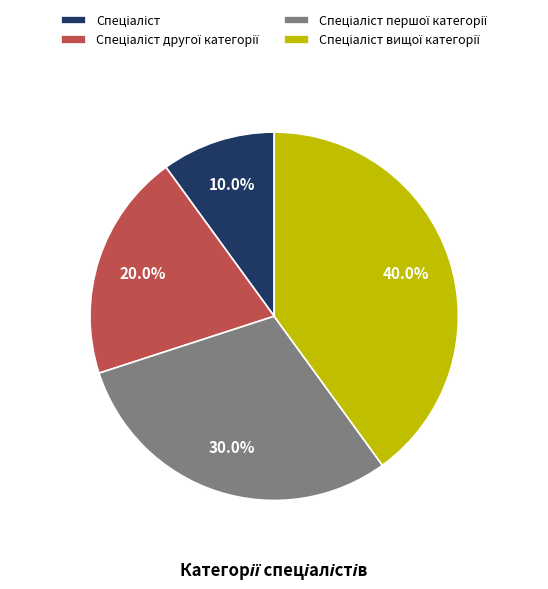

Is there a majority slice in this chart?

No